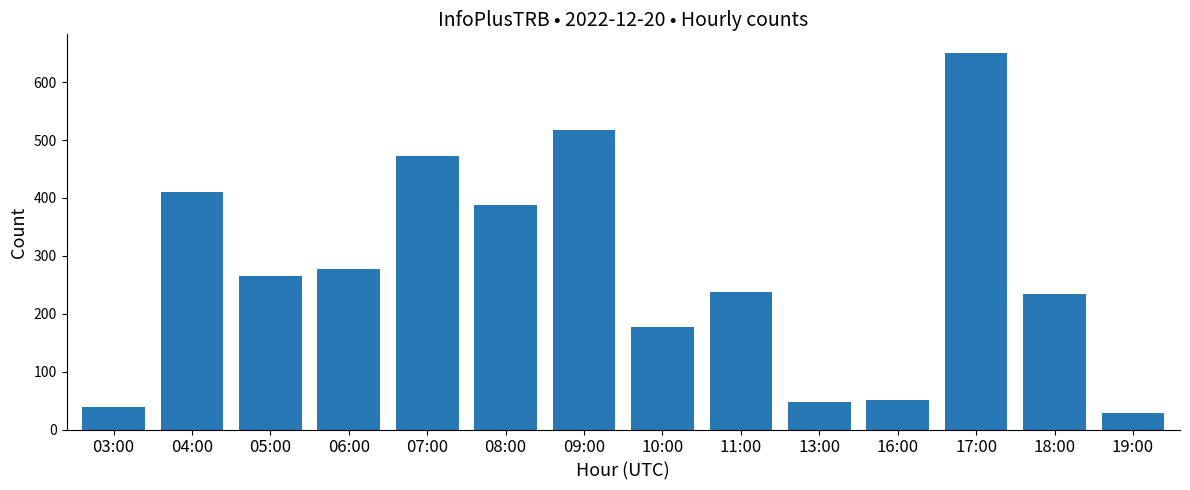

What position from the left is 16:00?

11